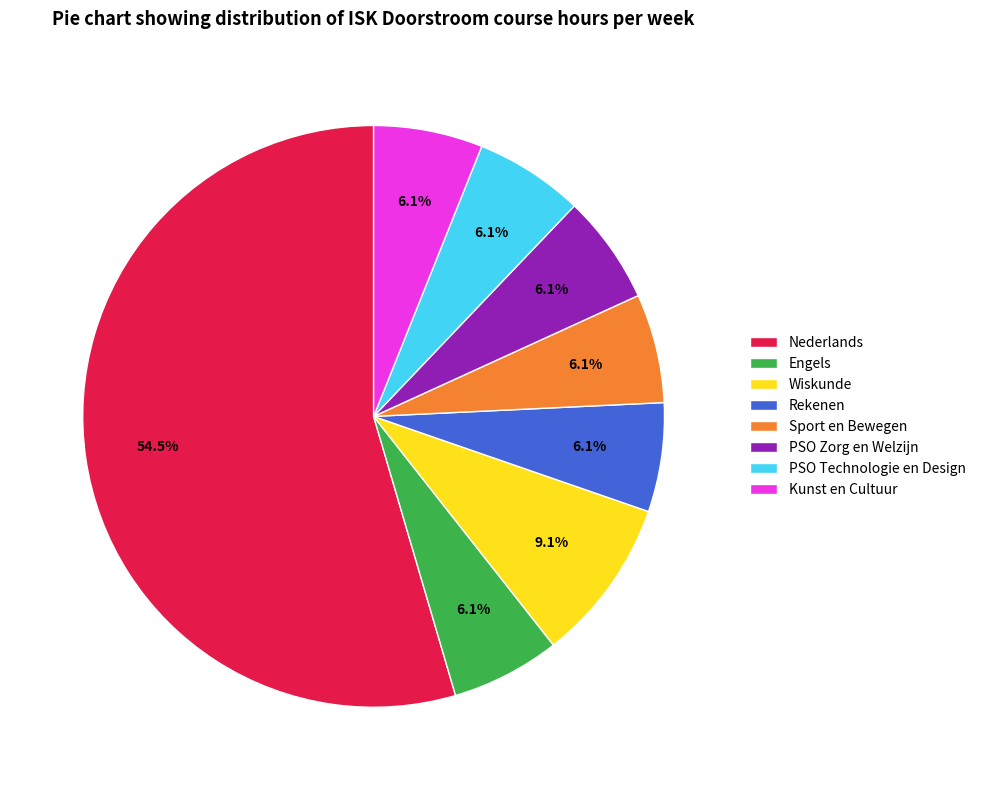

Is it true that Kunst en Cultuur is 6% of the pie?

True